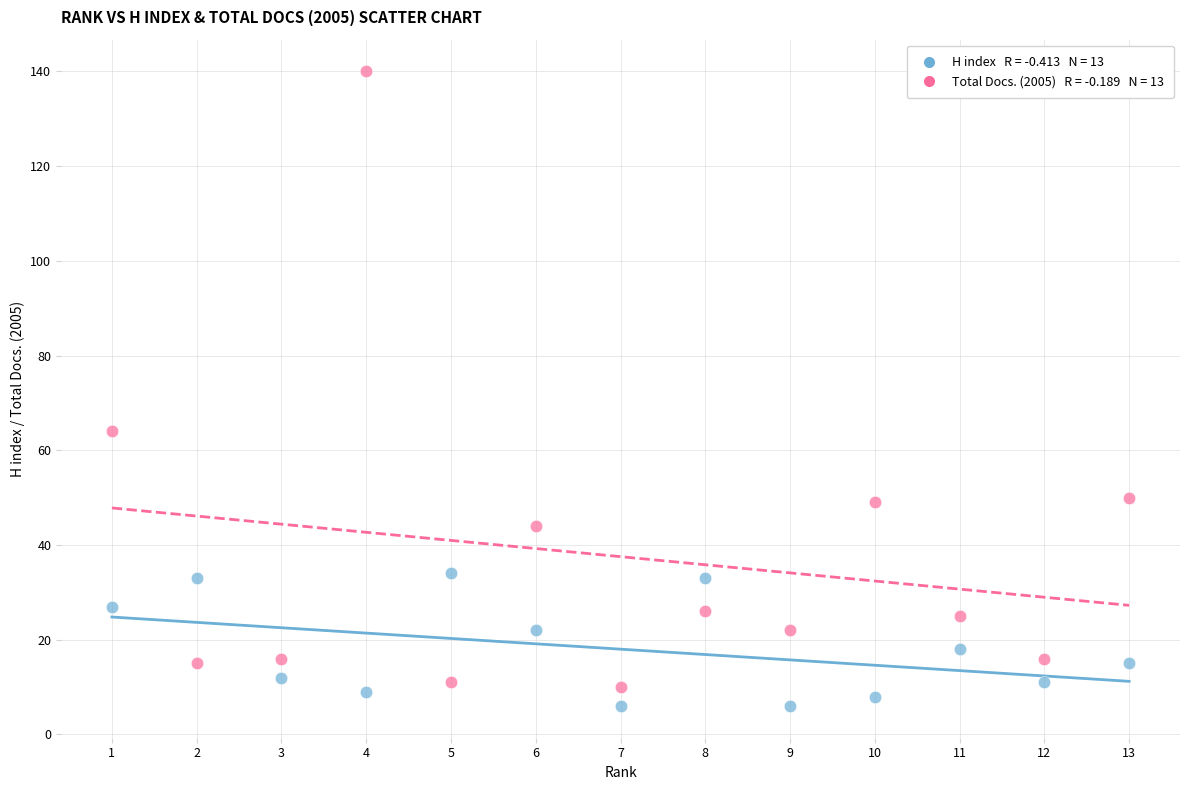

Across all data points, what is the range of Y values (max minus min)?

134